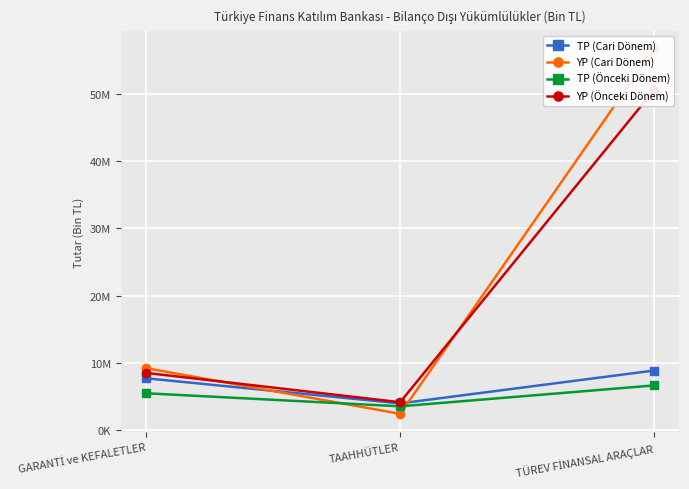

At which label does TP (Önceki Dönem) reach its minimum?

TAAHHÜTLER